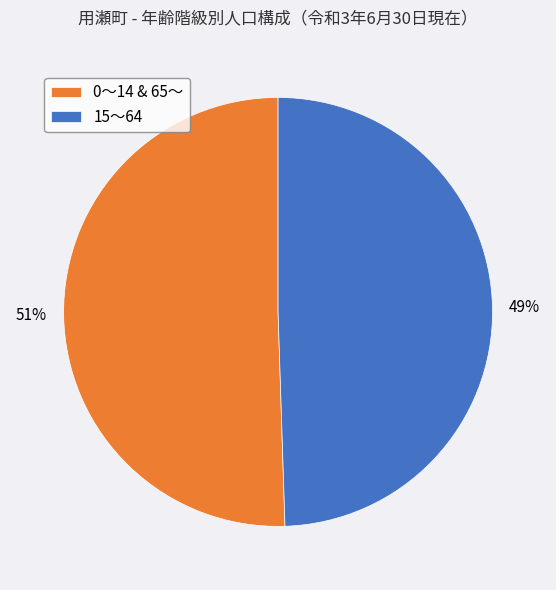

How many segments does this pie chart have?

2